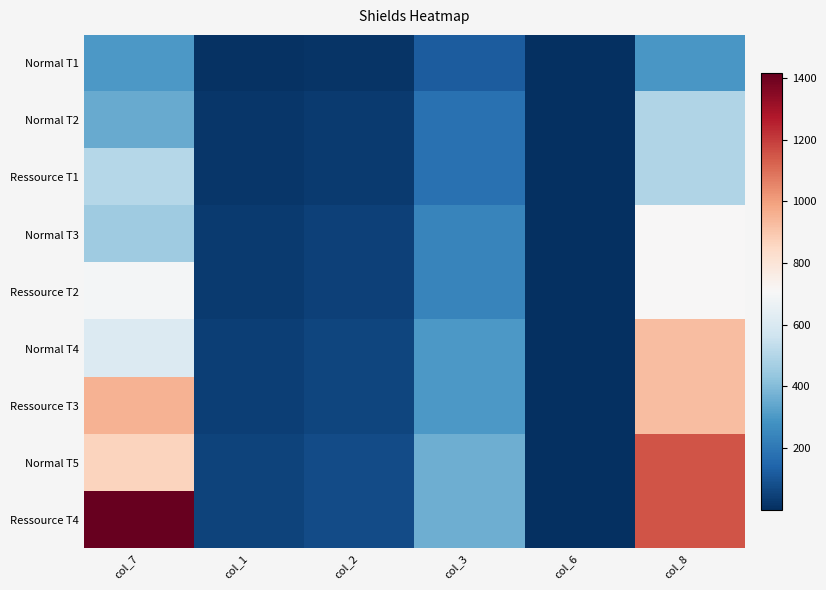

What is the total value across all series at col_3?

2280.0